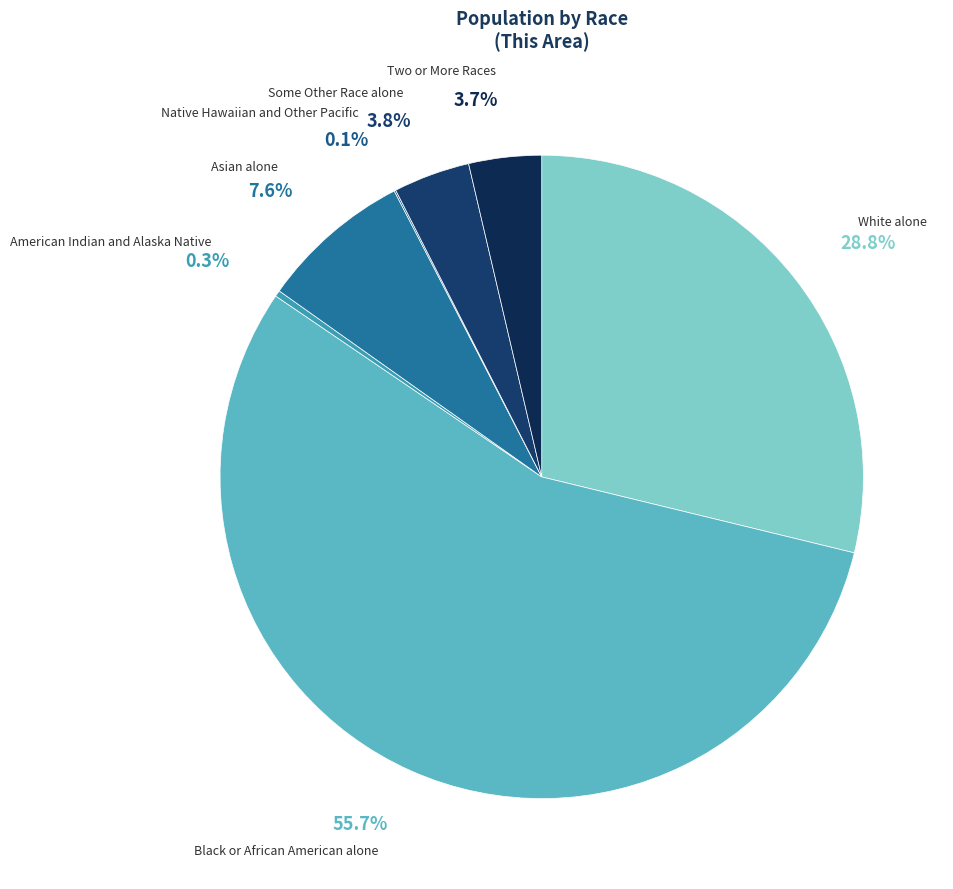

Rank the categories by value from lowest to highest.

Native Hawaiian and Other Pacific, American Indian and Alaska Native, Two or More Races, Some Other Race alone, Asian alone, White alone, Black or African American alone